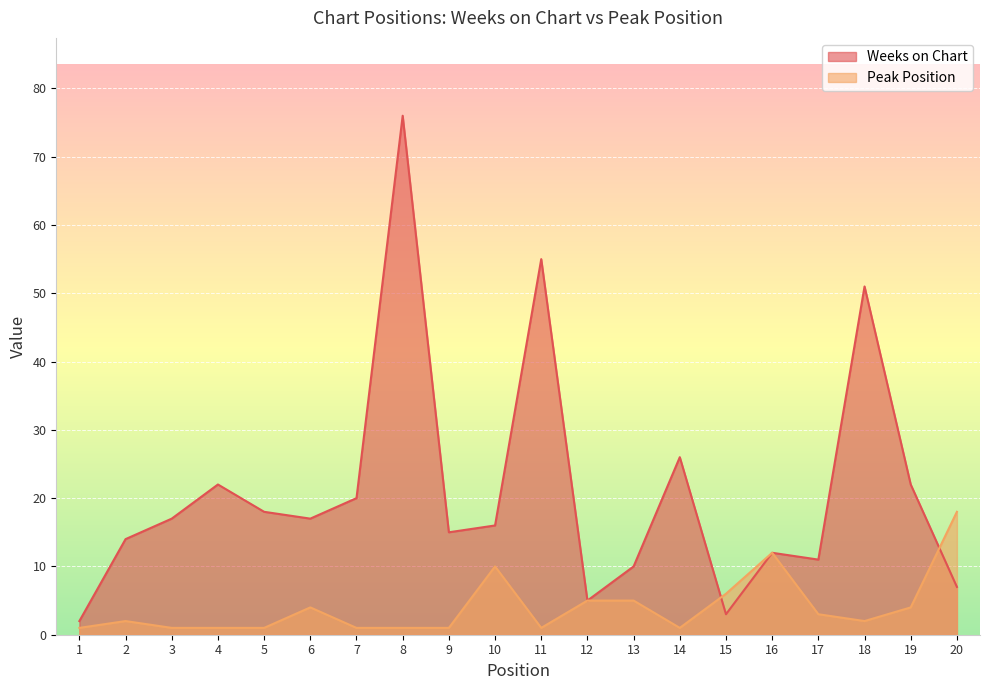

What is the smallest value displayed?

1